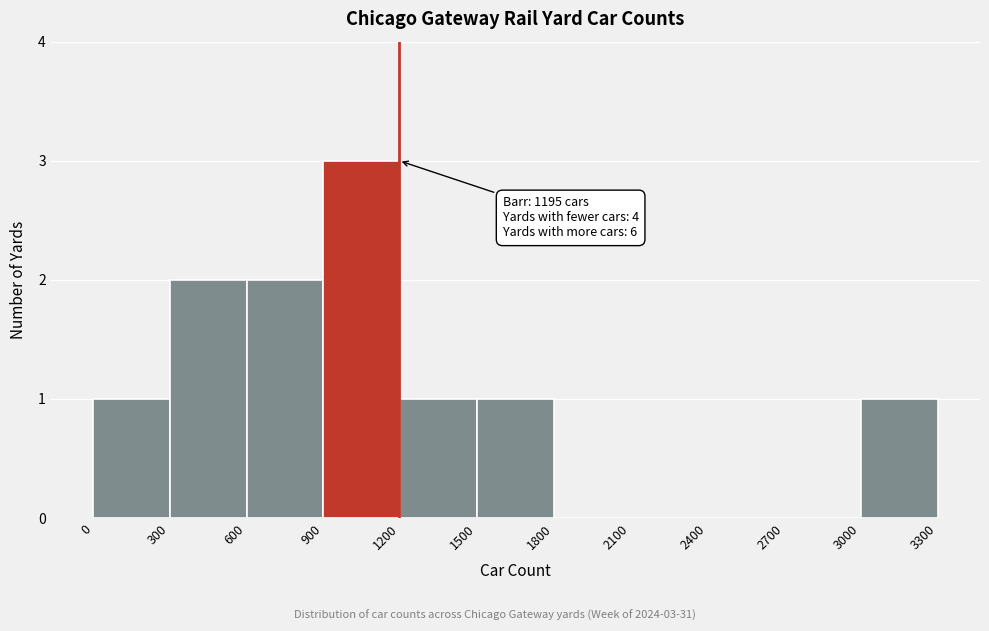

Which range on the x-axis has the tallest bar?

900 to 1200